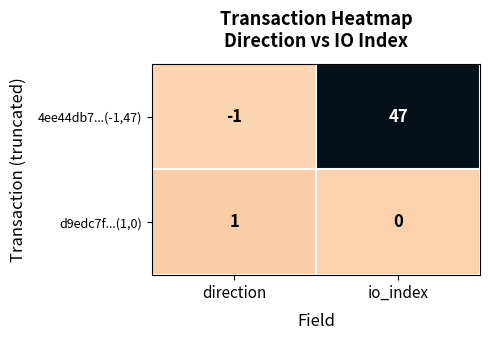

At direction, list the series in order from largest to smallest.

d9edc7f...(1,0), 4ee44db7...(-1,47)